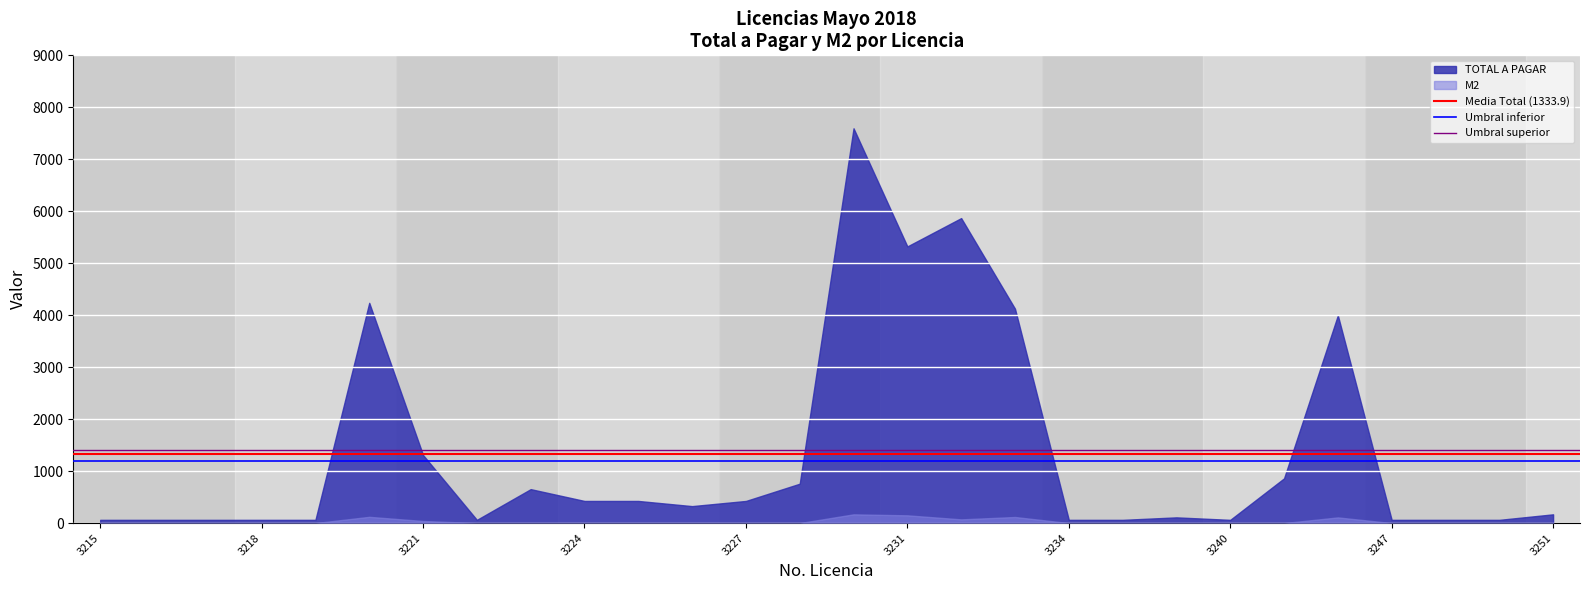

What is the spread (max minus min) of values at 3218?

61.8